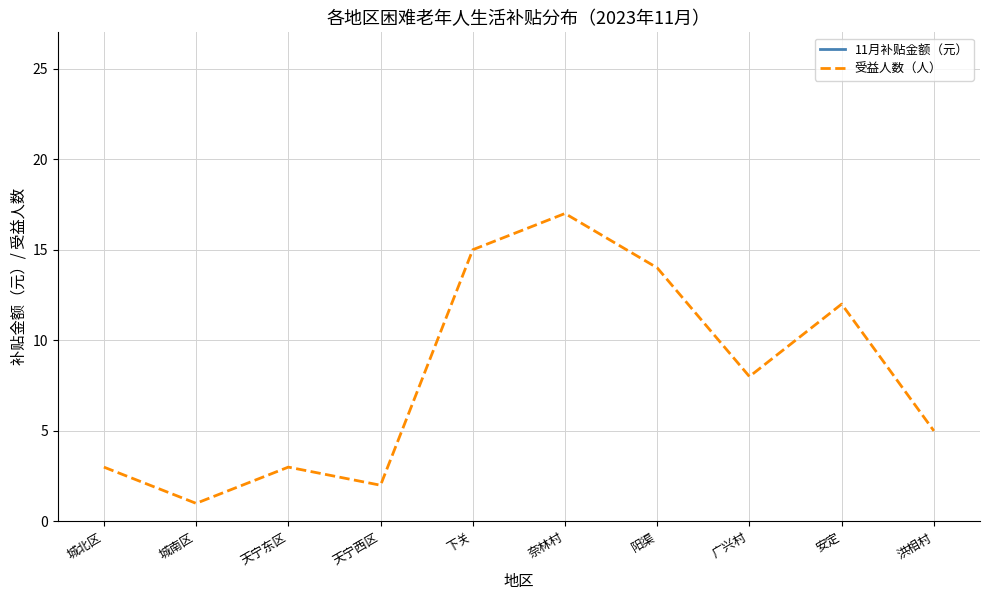

What is the label of the 5th point from the left?

下关